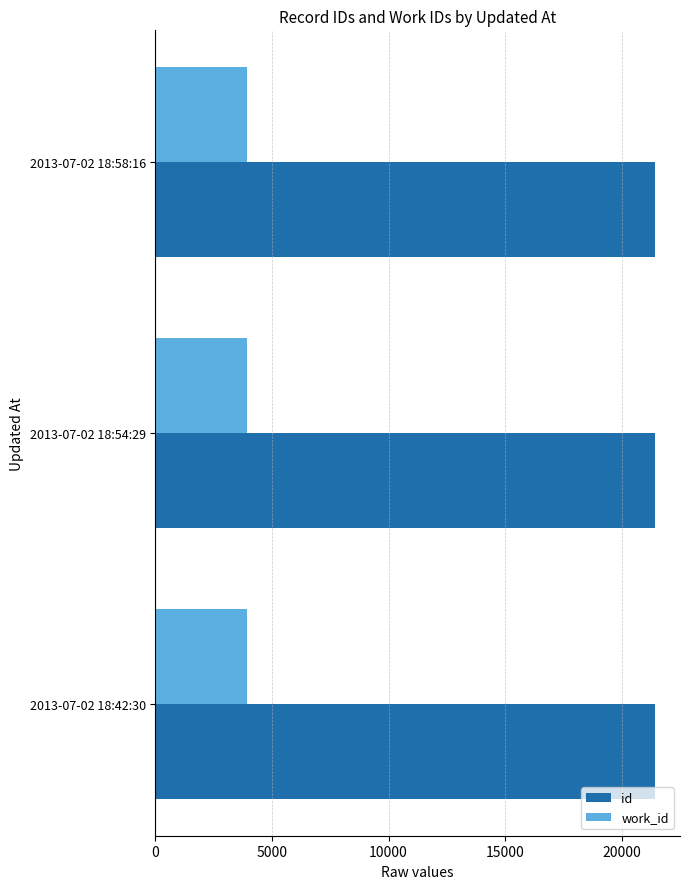

What is the sum of all work_id values?

11814